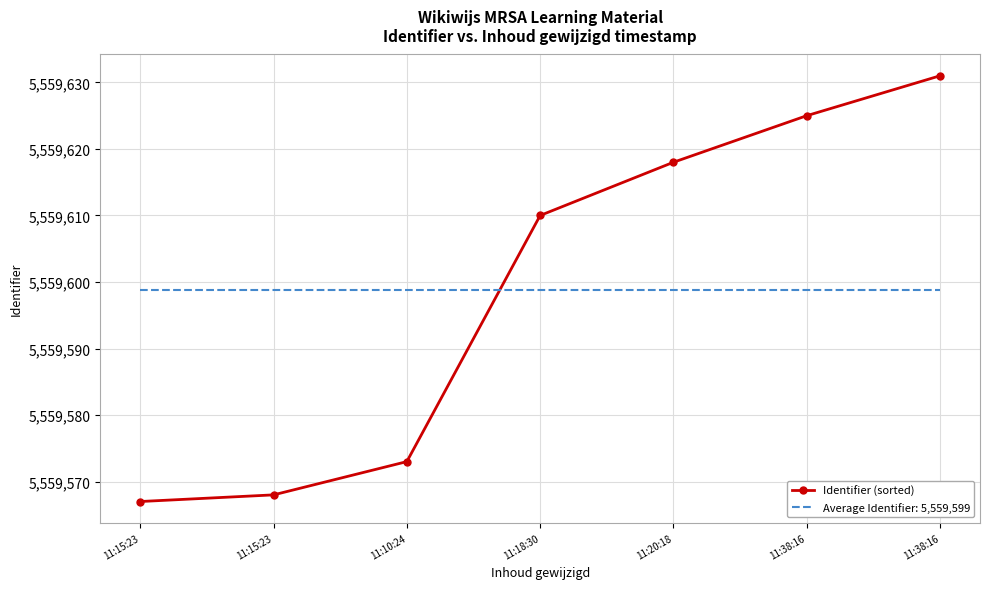

What are all the series names shown in the legend?

Identifier (sorted), Average Identifier: 5,559,599